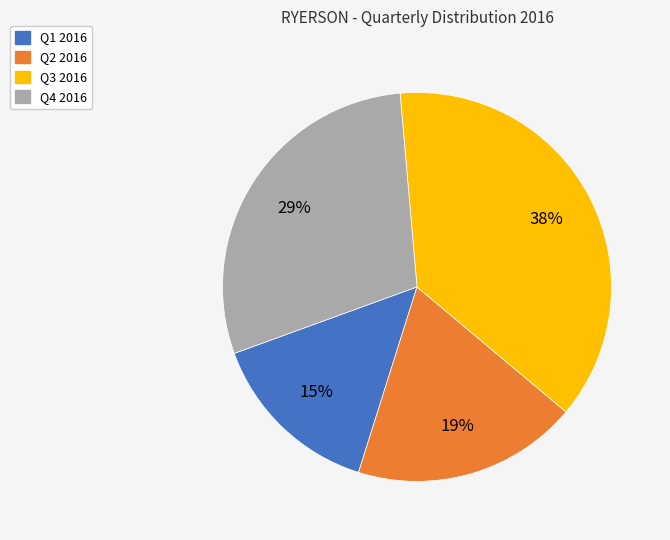

Is there a majority slice in this chart?

No